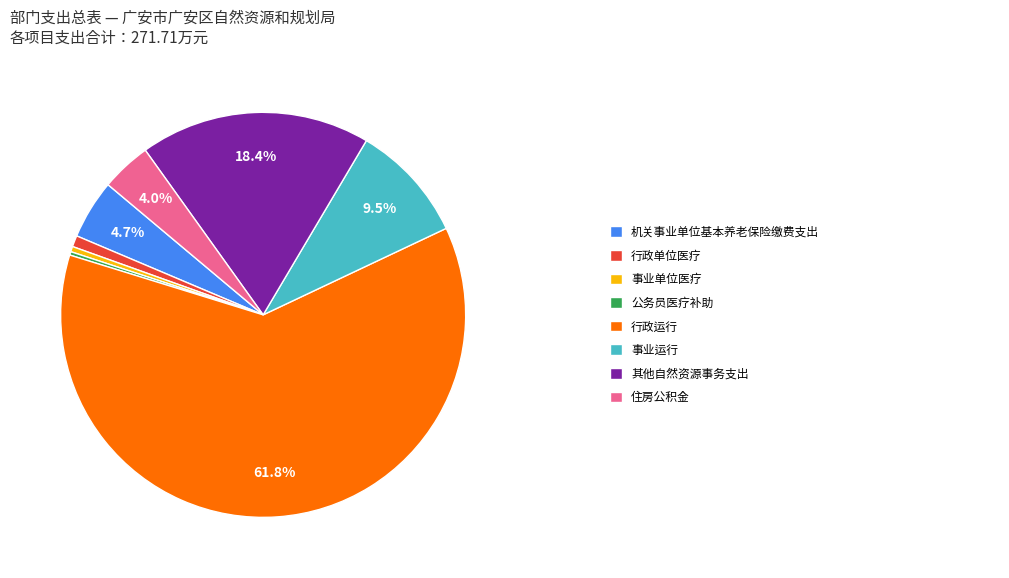

Is there a majority slice in this chart?

Yes